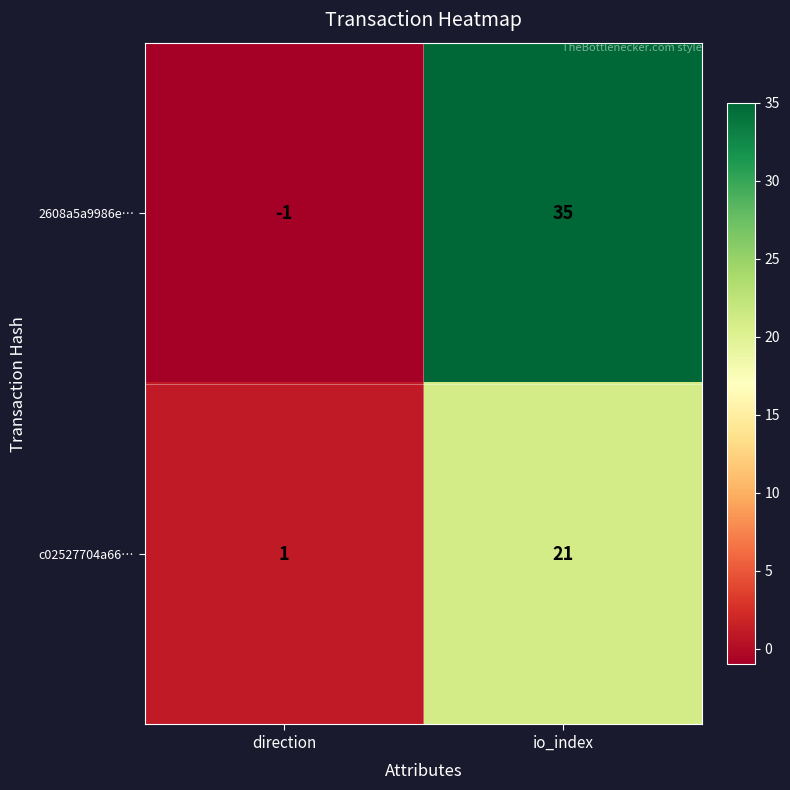

The value of c02527704a66… at io_index is 21. True or false?

True